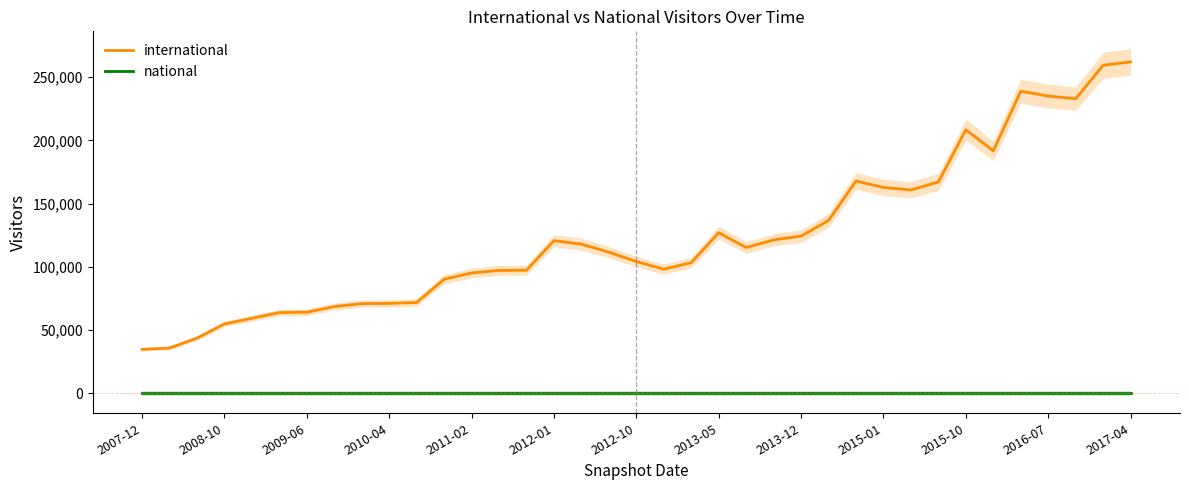

How many lines are shown in the chart?

2